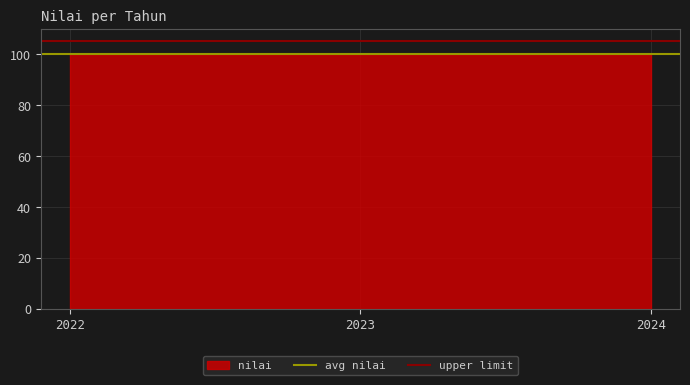

At how many categories does at least one series exceed 103?

2